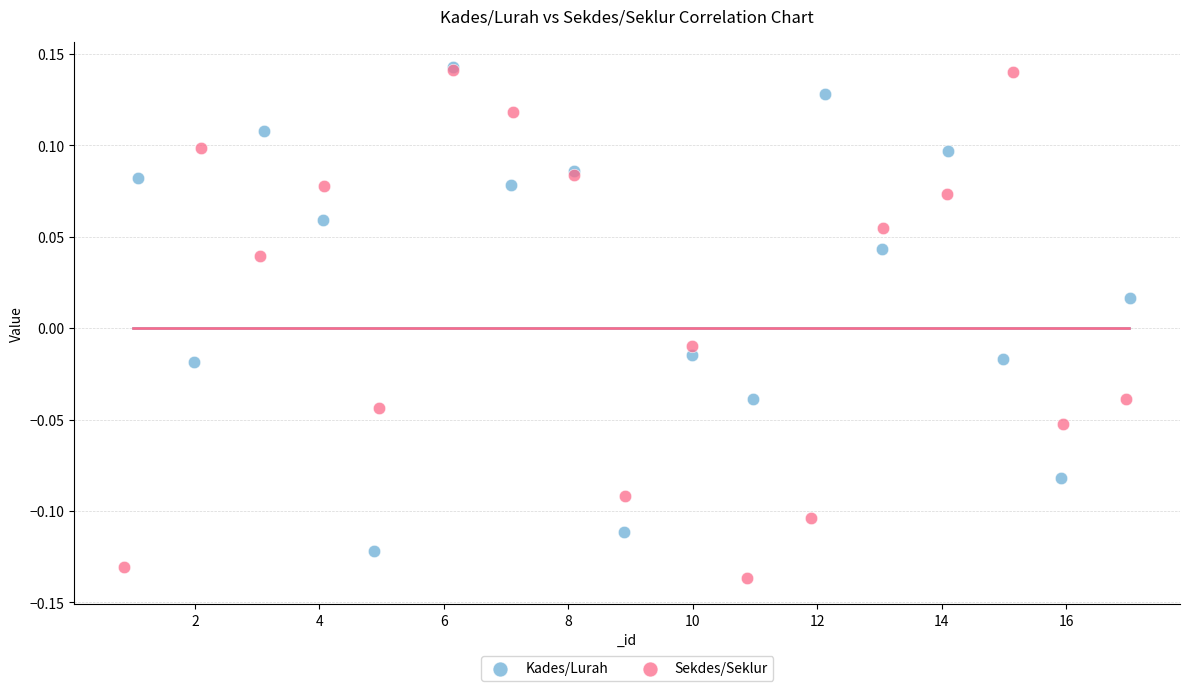

Which series has the largest Y range (max minus min)?

Sekdes/Seklur